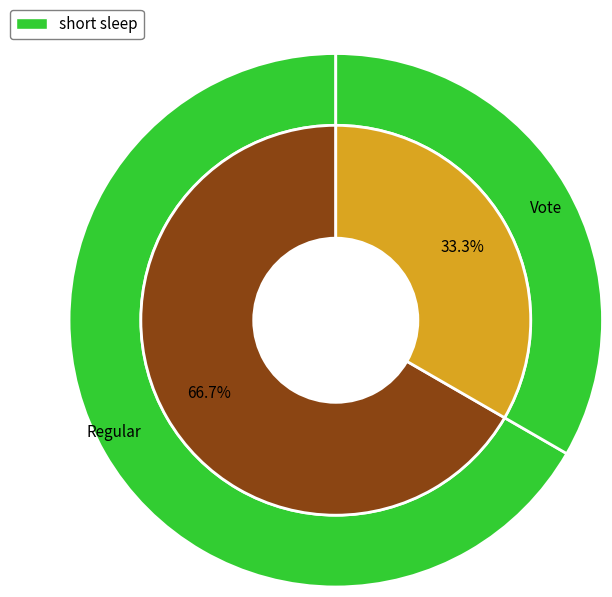

Combined, what portion of the pie is Vote and Regular?

100.0%